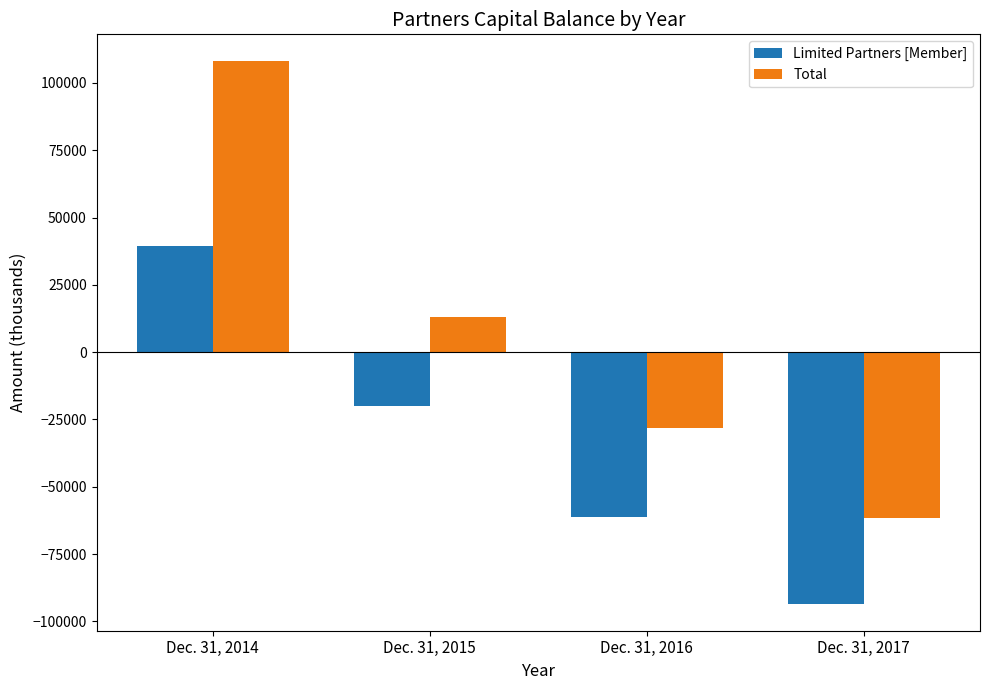

How many data points in Total are less than 13154?

2